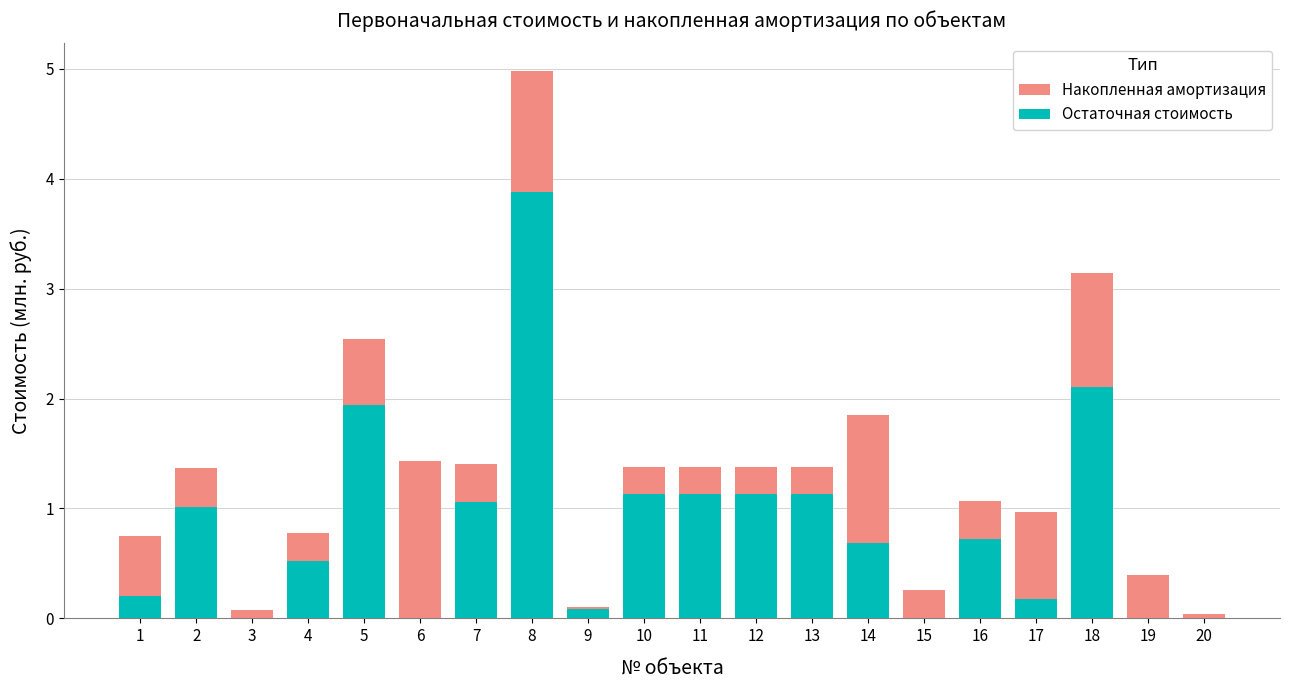

What is the sum of the Остаточная стоимость values at 8 and 5?

5.8